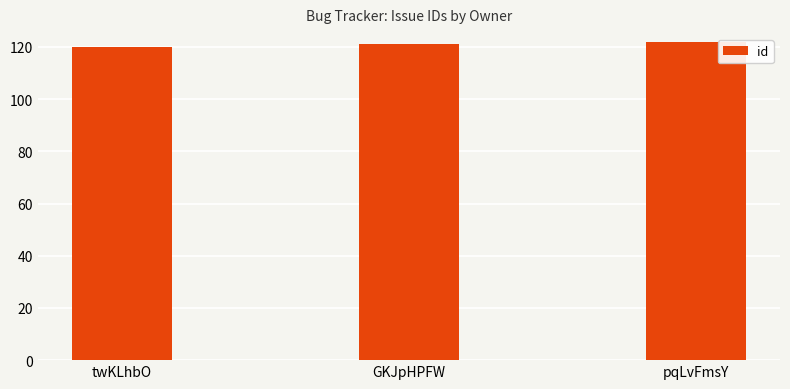

What is the average value?

121